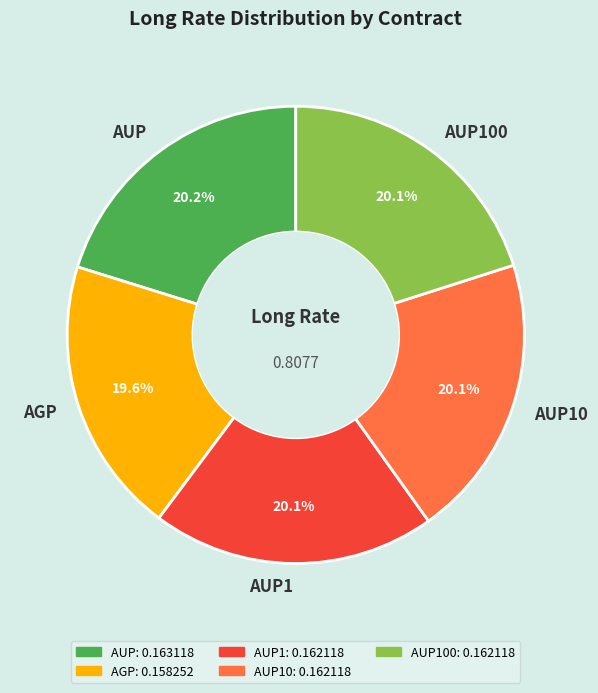

Is there a majority slice in this chart?

No